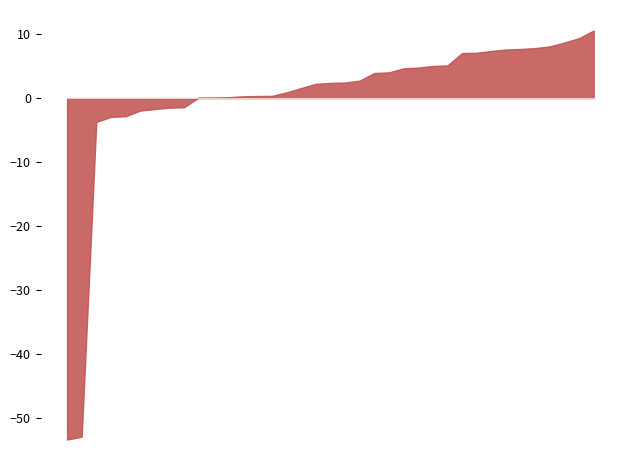

Which has a higher value, 7 or 24?

7